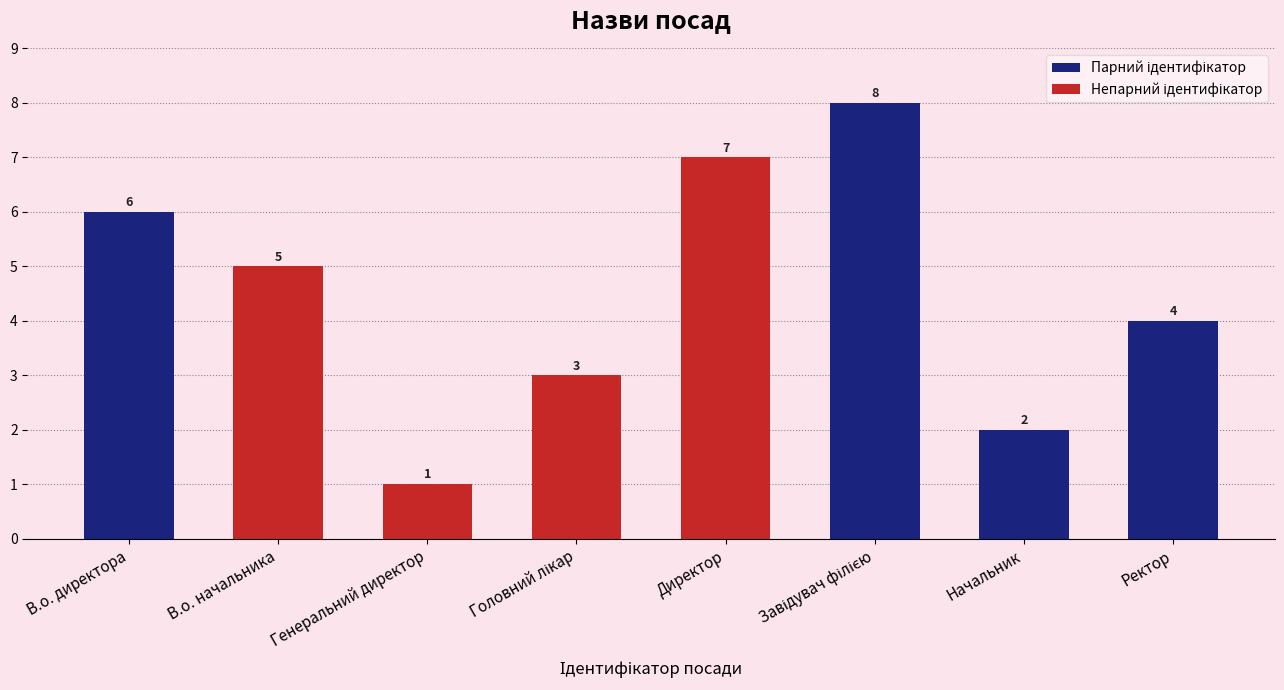

Which has a higher value, Ректор or Начальник?

Ректор